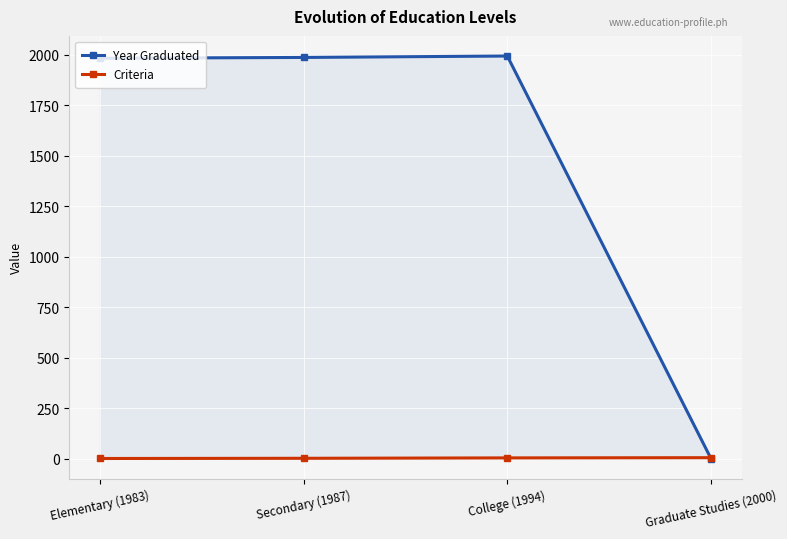

How many data points in Year Graduated are above 1987?

1